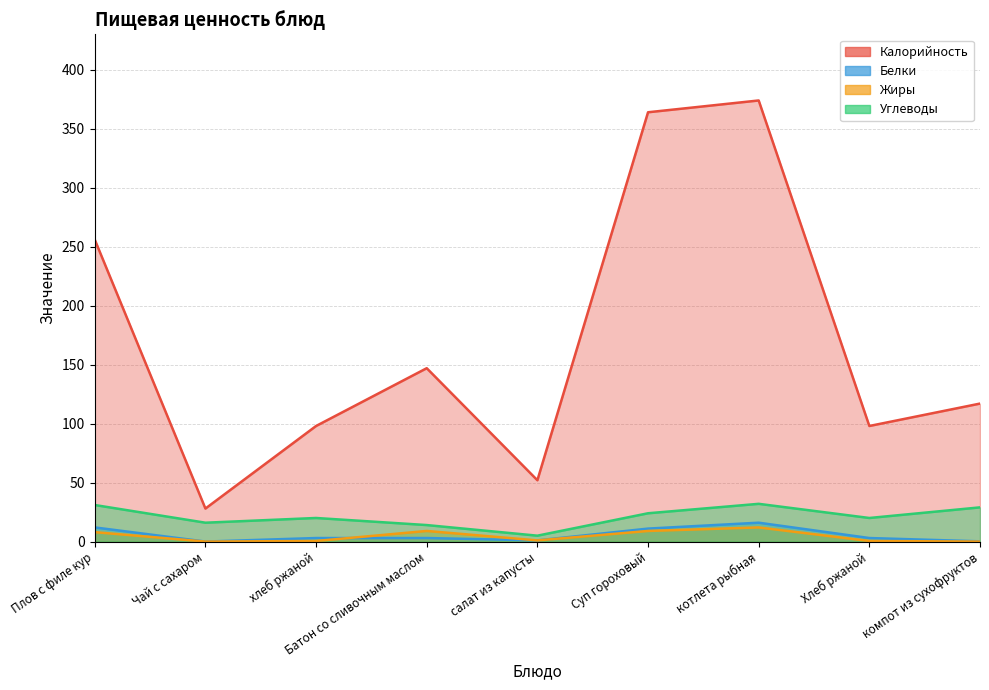

What is the difference between the maximum and minimum values in the Белки series?

16.0